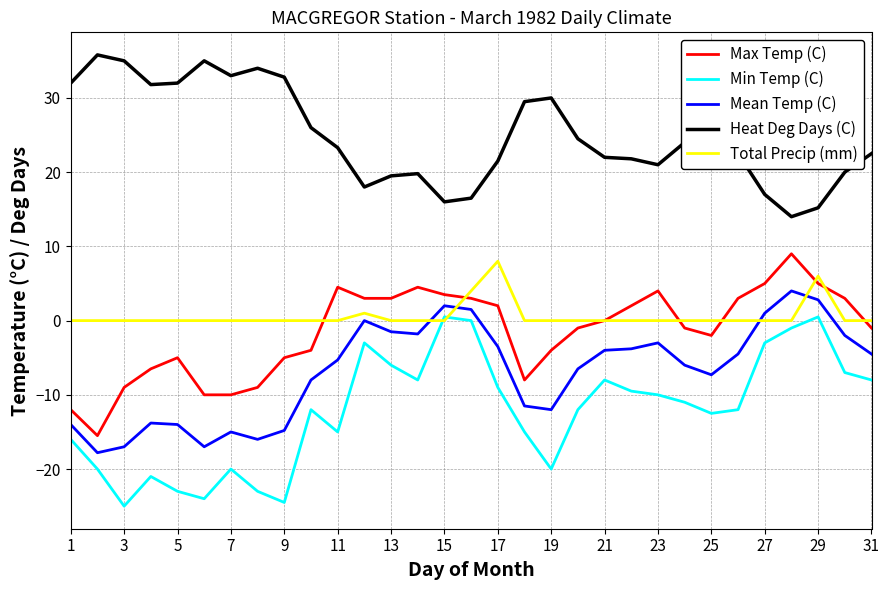

What is the smallest value displayed?

-25.0